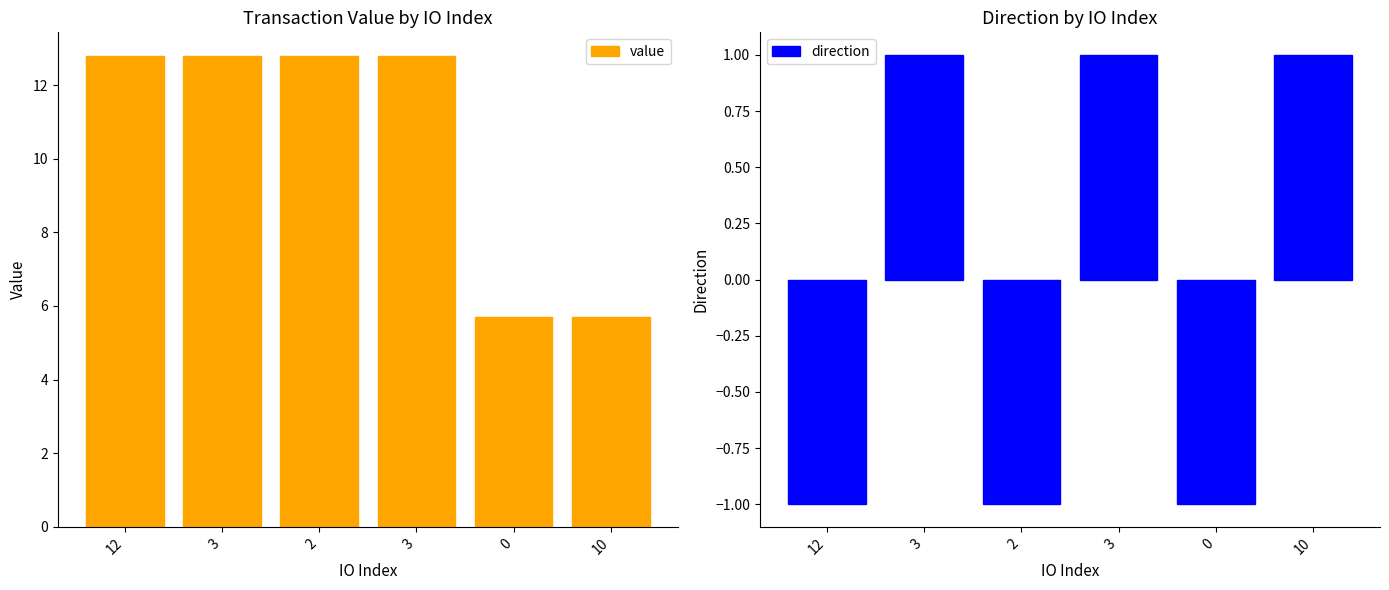

What is the greatest value displayed?

12.8